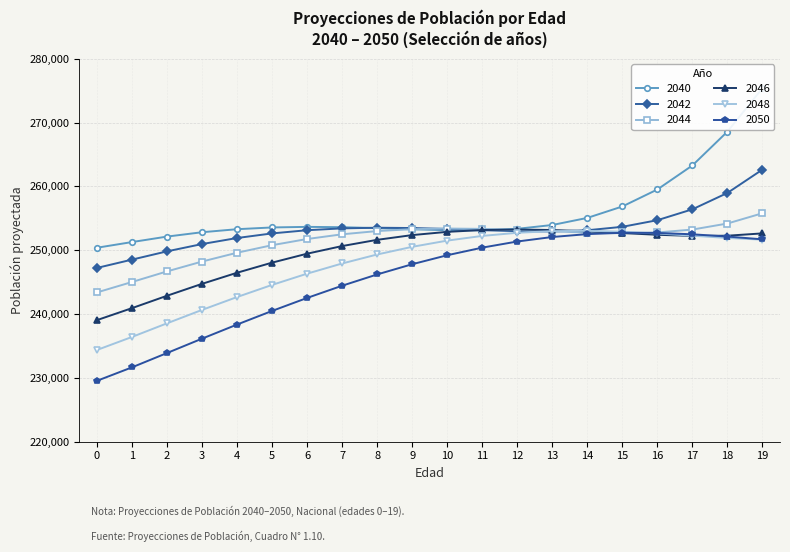

Where is 2042 nearest to the value 254932?

16